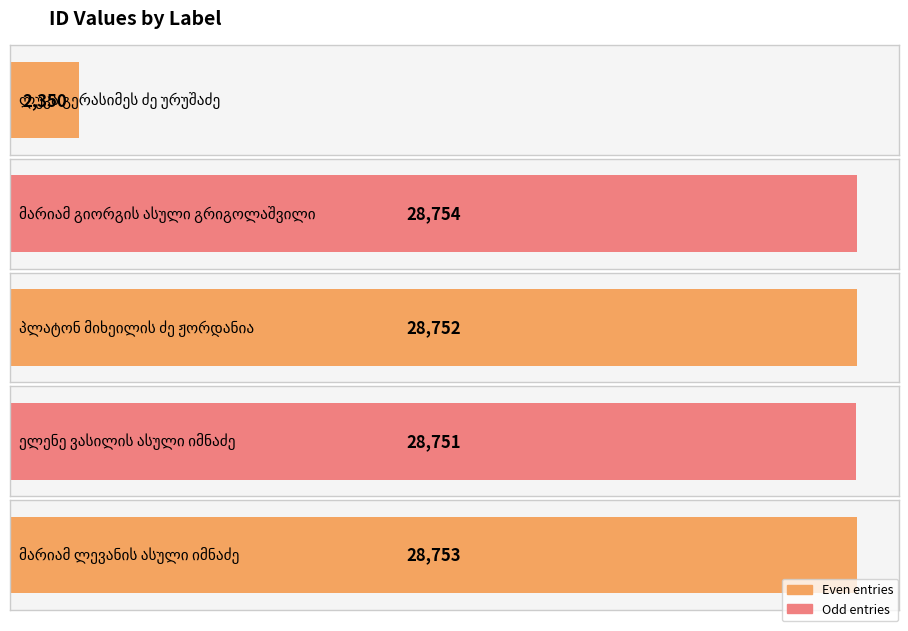

Does the chart contain stacked bars?

No